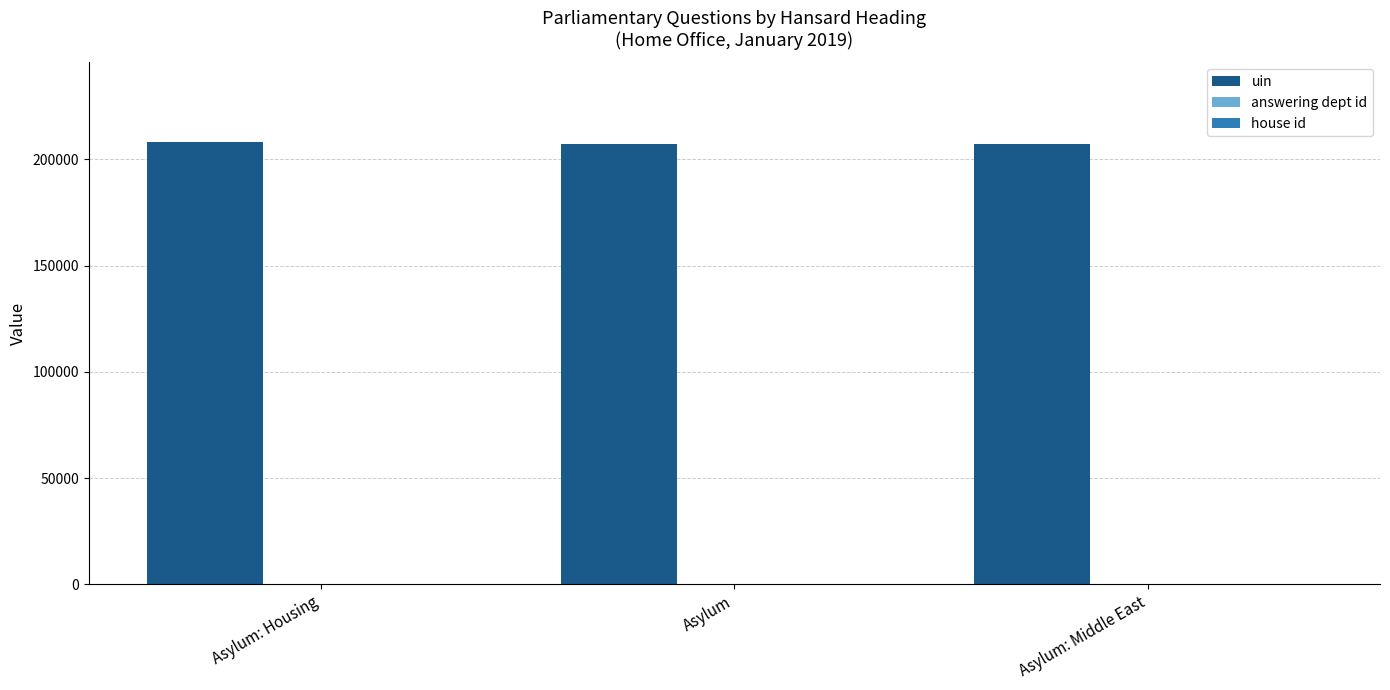

Is it true that uin equals 44666 at Asylum?

False